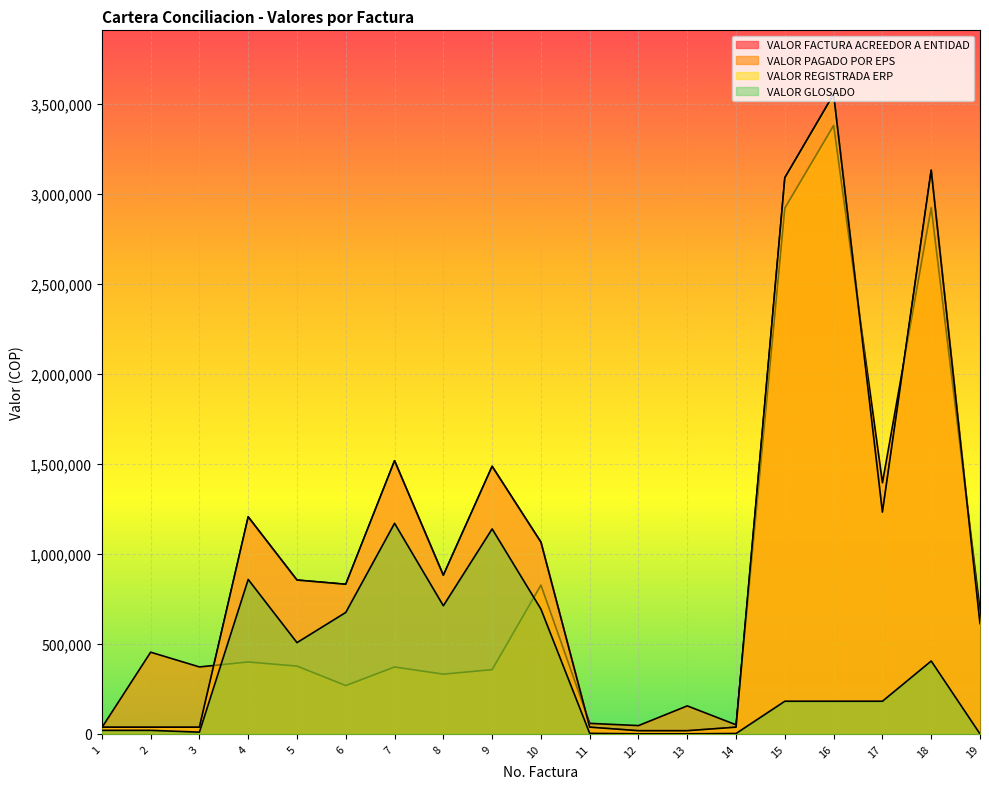

What is the difference between the VALOR GLOSADO values at 3 and 8?

702298